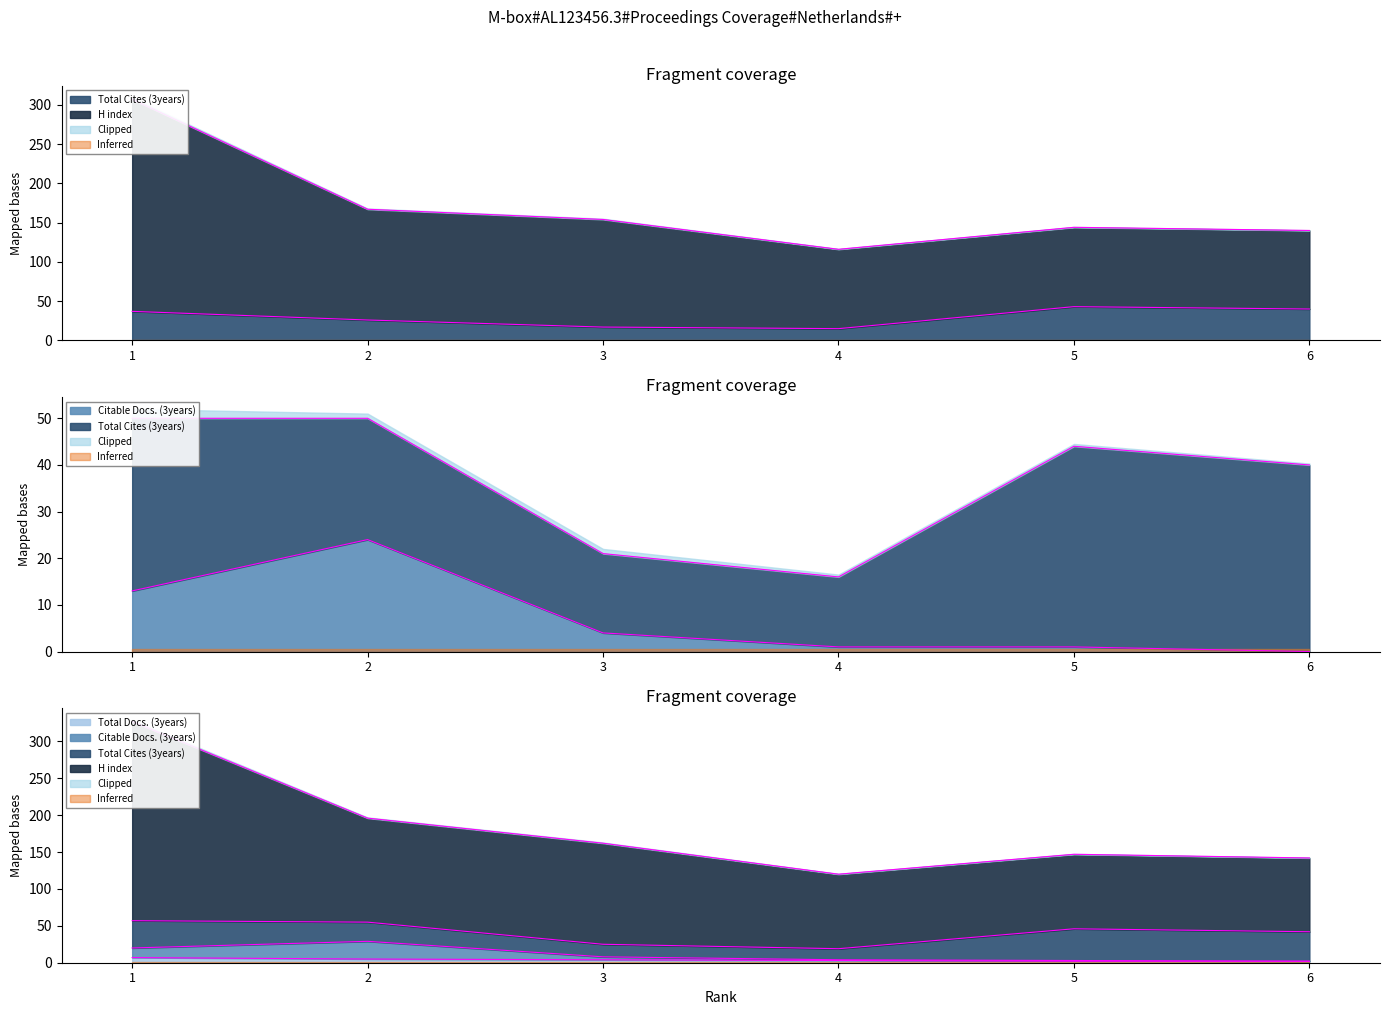

True or false: H index and Total Docs. (3years) cross at least once.

False